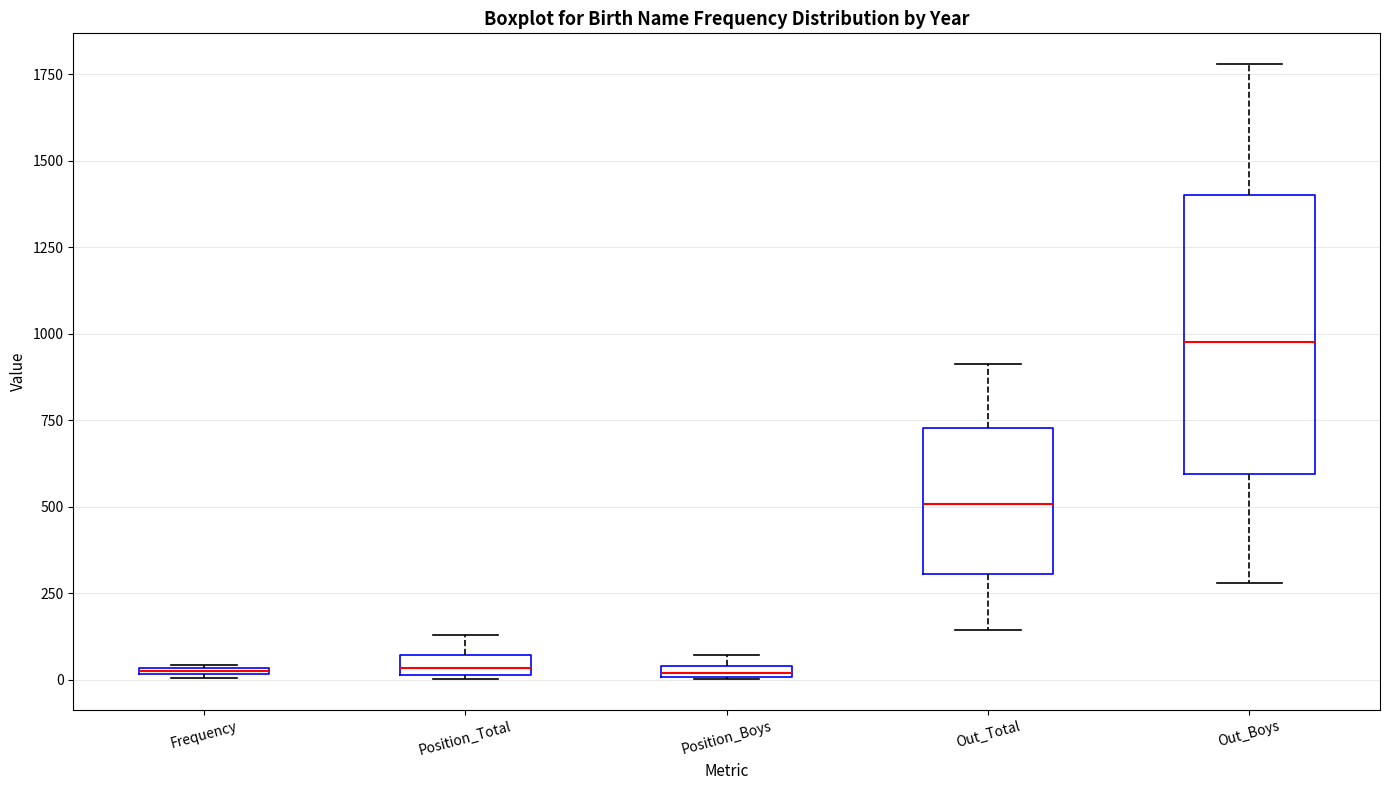

Where does the upper whisker of the box for Out_Total end on the y-axis? The values are not printed on the chart, so give them approximately, as read against the axis.

900